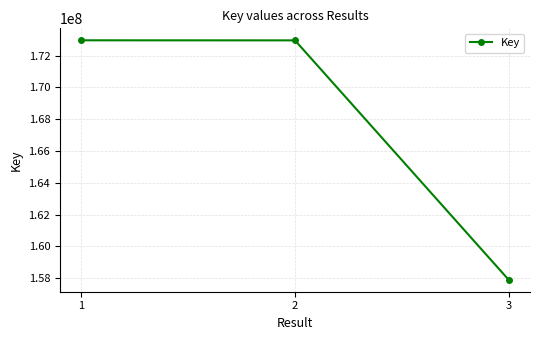

At which label is the value closest to 165435362?

2